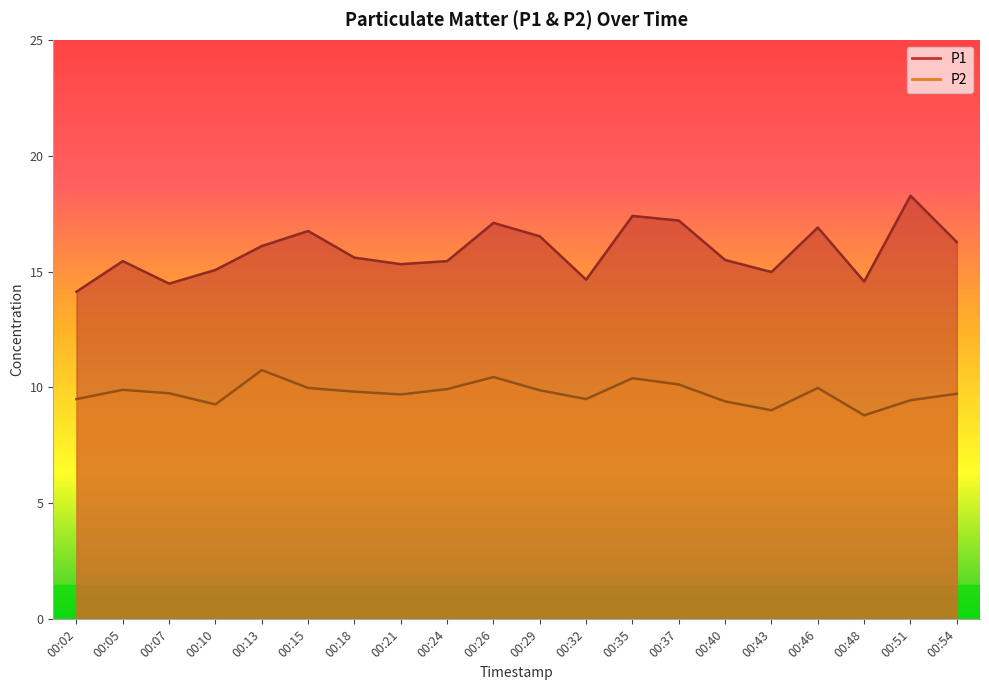

True or false: P1 and P2 cross at least once.

False